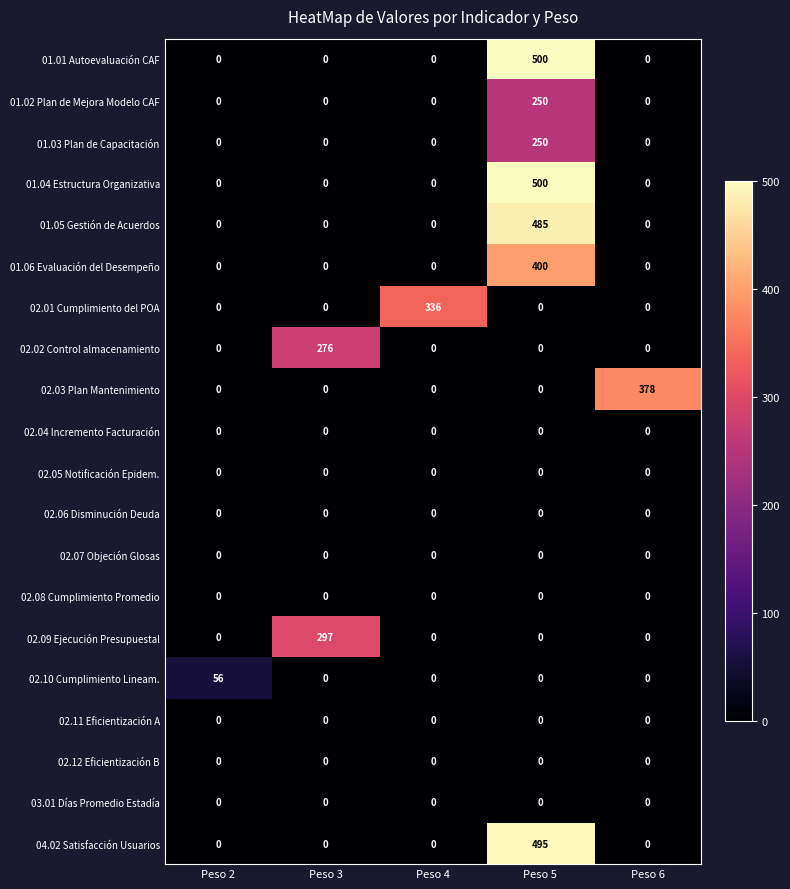

What is the difference between the highest and lowest values at Peso 3?

297